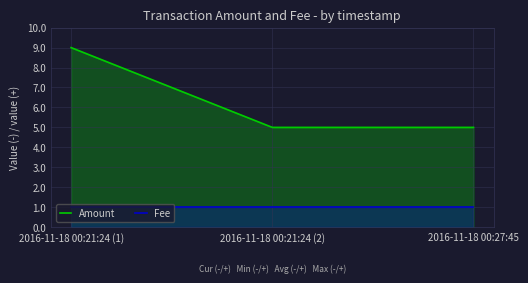

Reading left to right, extract all data points from this chart.

Amount: 2016-11-18 00:21:24 (1)=9	2016-11-18 00:21:24 (2)=5	2016-11-18 00:27:45=5
Fee: 2016-11-18 00:21:24 (1)=1	2016-11-18 00:21:24 (2)=1	2016-11-18 00:27:45=1